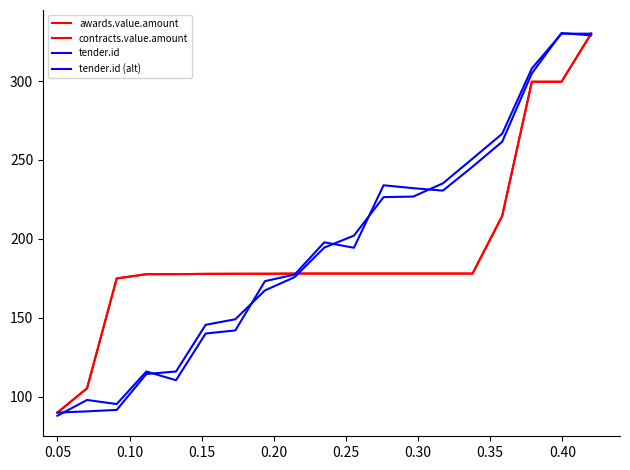

Does the chart have visible grid lines?

No